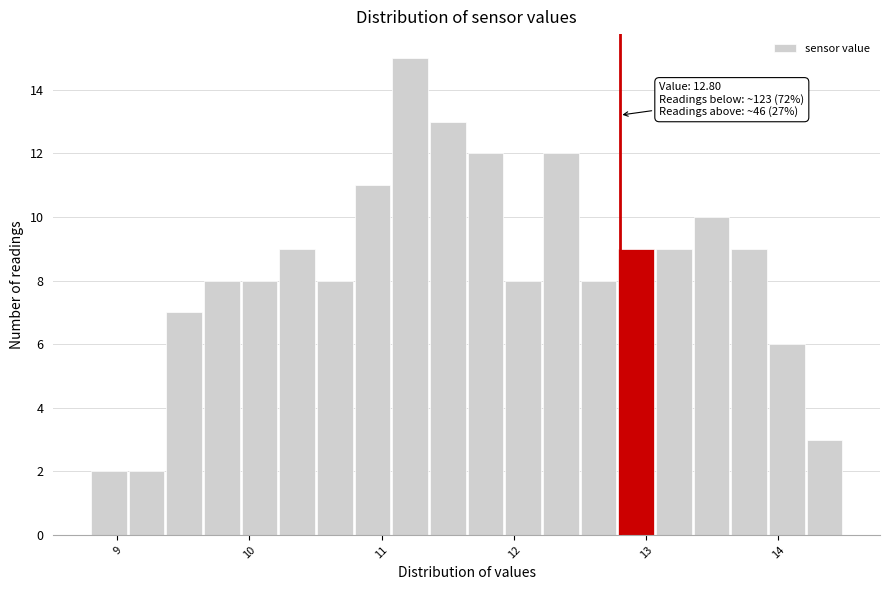

Around what value on the x-axis is the tallest bar? Give the approximate position of its centre, as read against the axis.

11.2